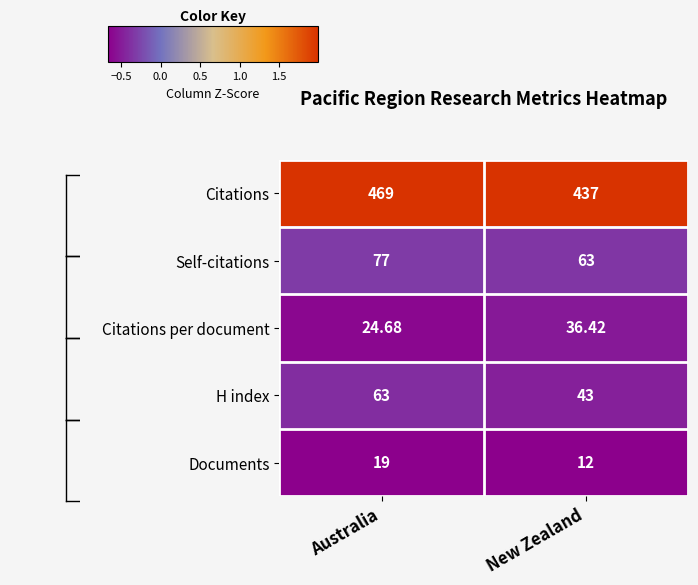

What is the minimum value shown in the chart?

12.0